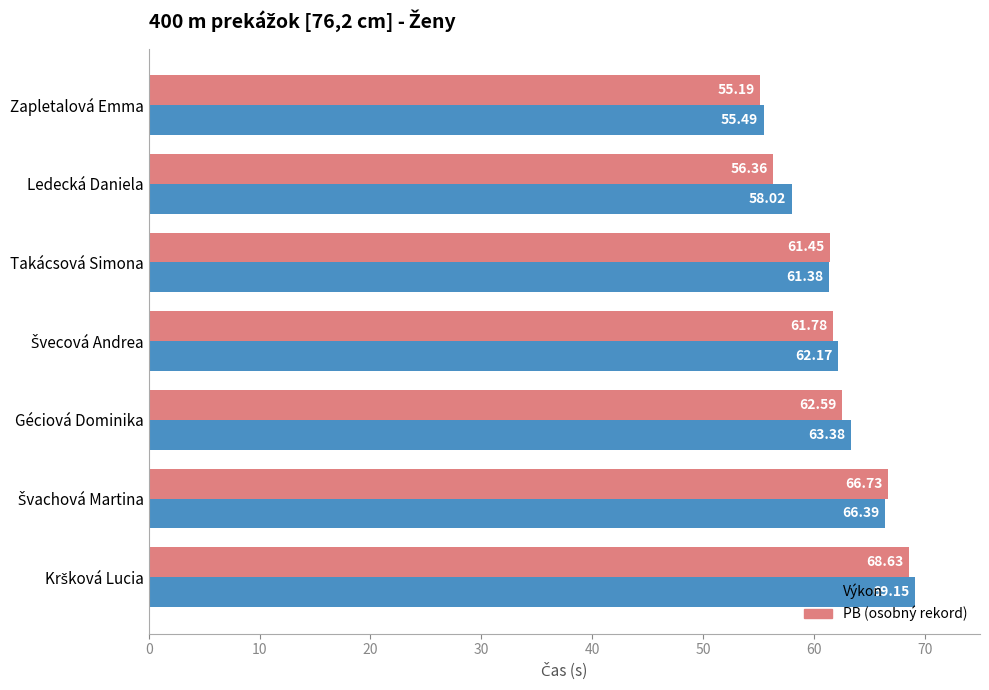

What is the difference between the highest and lowest values at Ledecká Daniela?

1.7